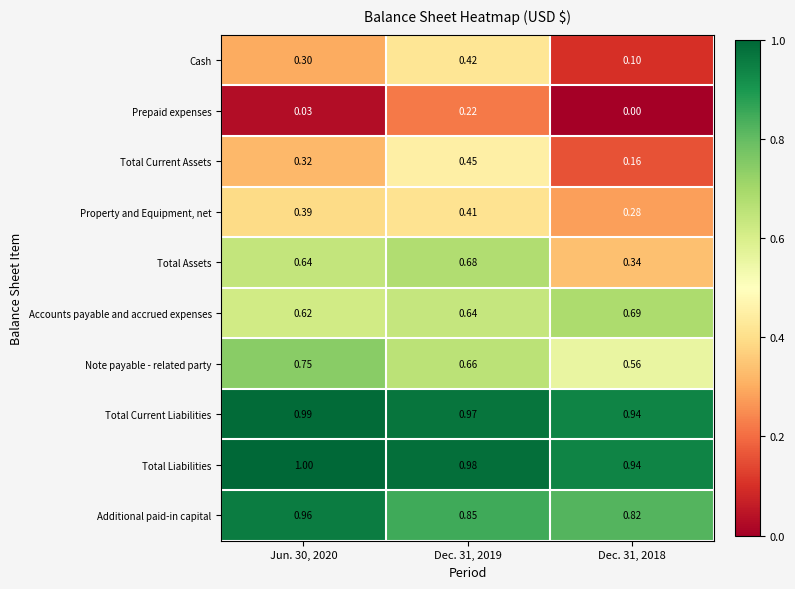

Which series changed the most between Jun. 30, 2020 and Dec. 31, 2018?

Total Assets